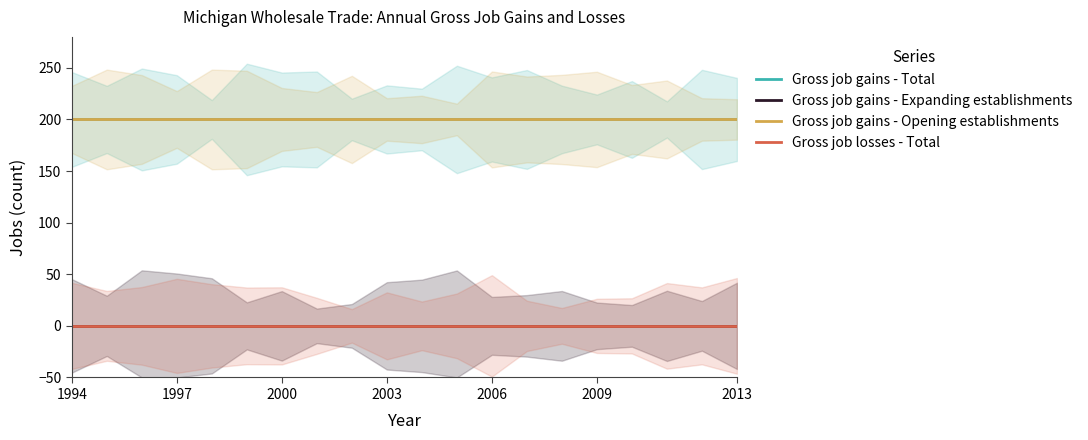

Which series has the largest total across all categories?

Gross job gains - Total